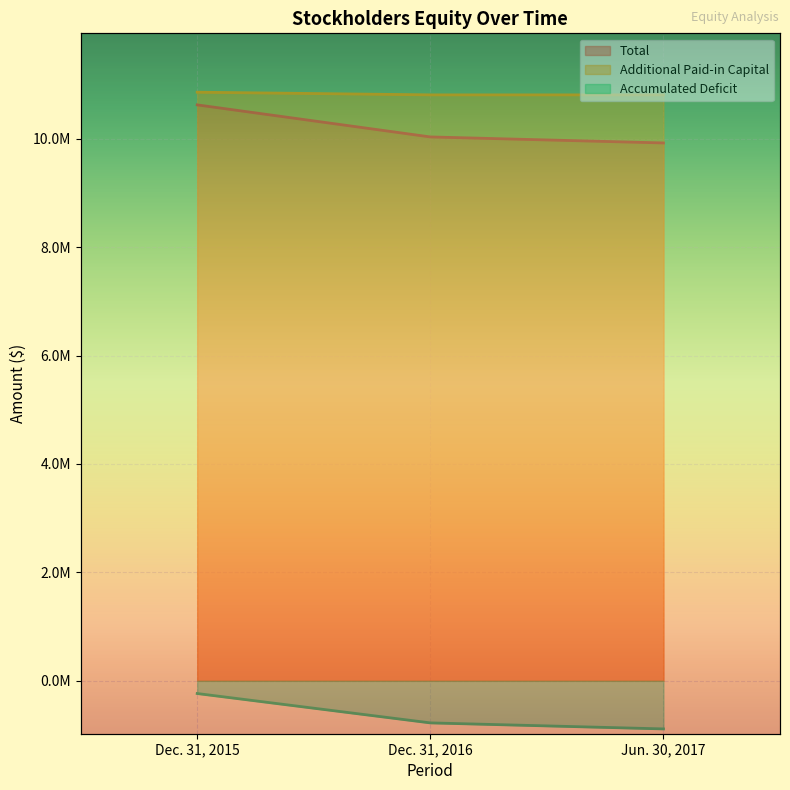

How many lines are shown in the chart?

3